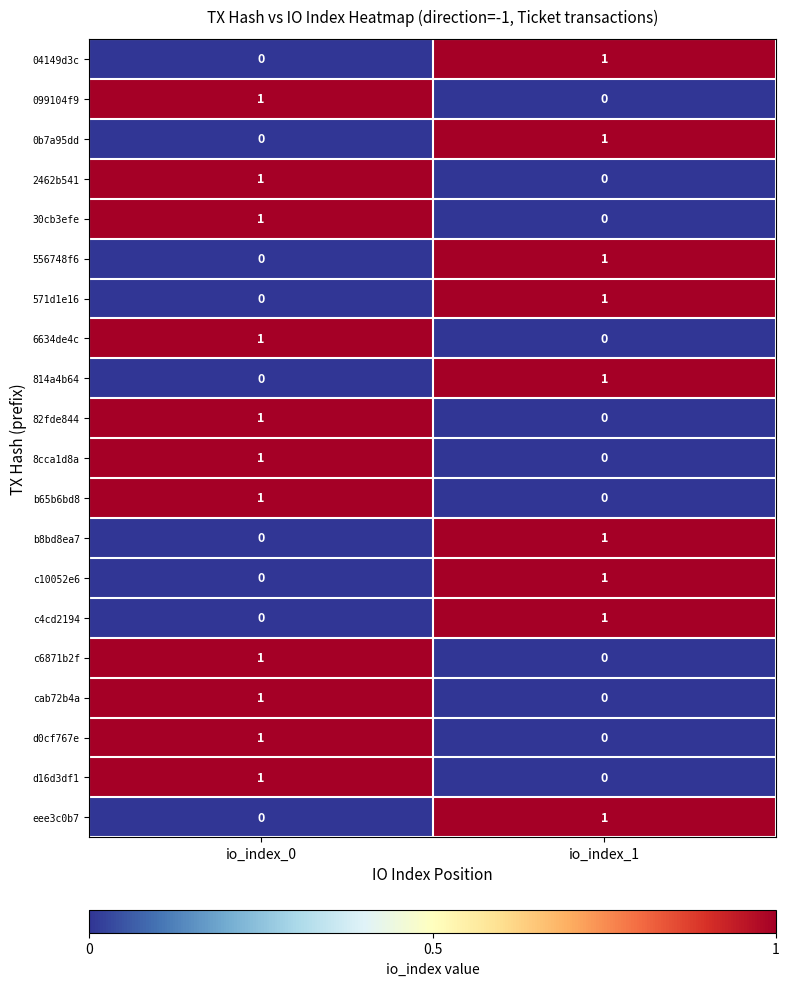

The d16d3df1 series shows 1 at io_index_0. True or false?

True